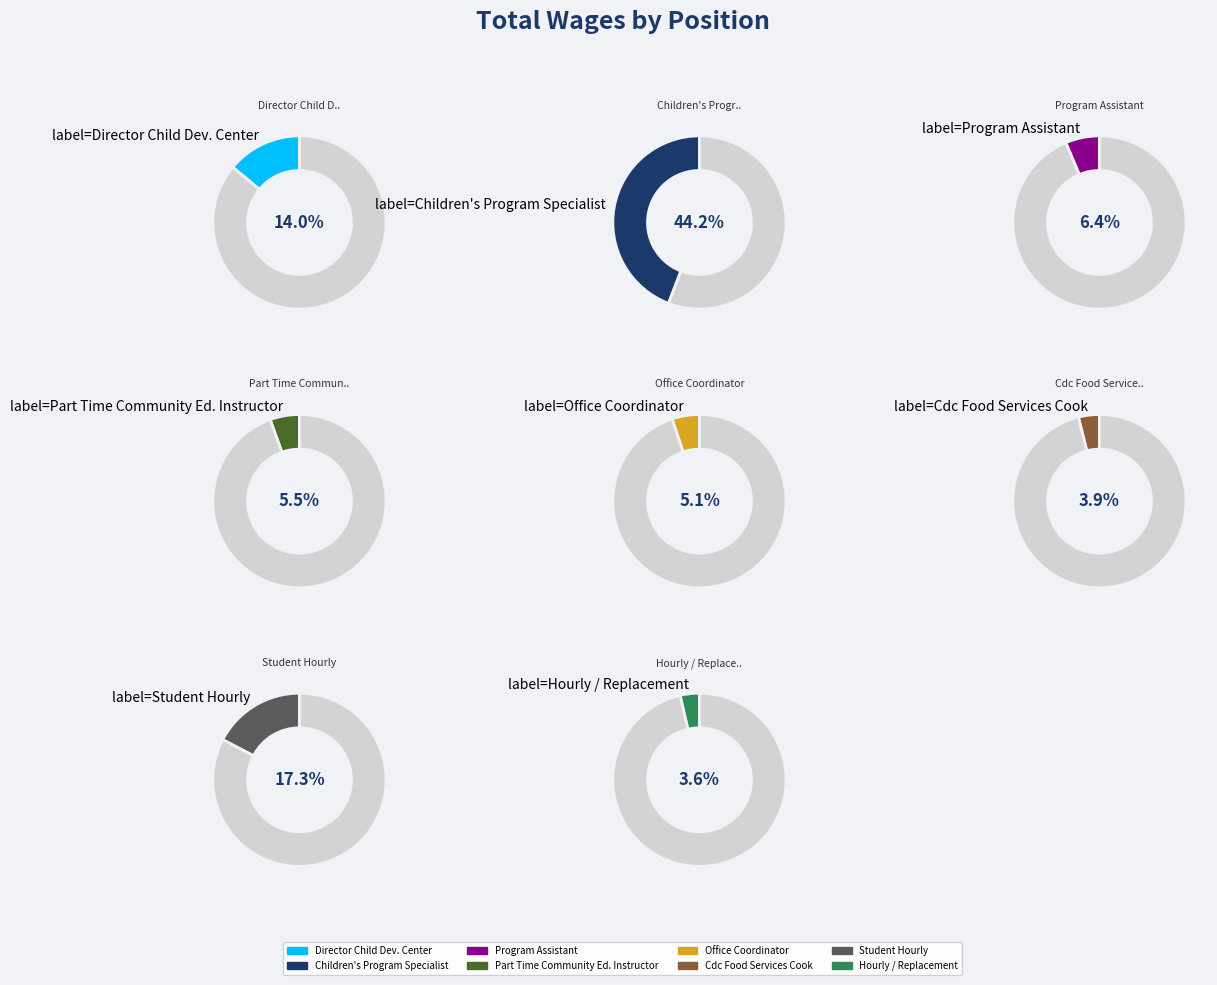

To the nearest percent, what is the difference between the Hourly / Replacement and Part Time Community Ed. Instructor slice percentages?

2%